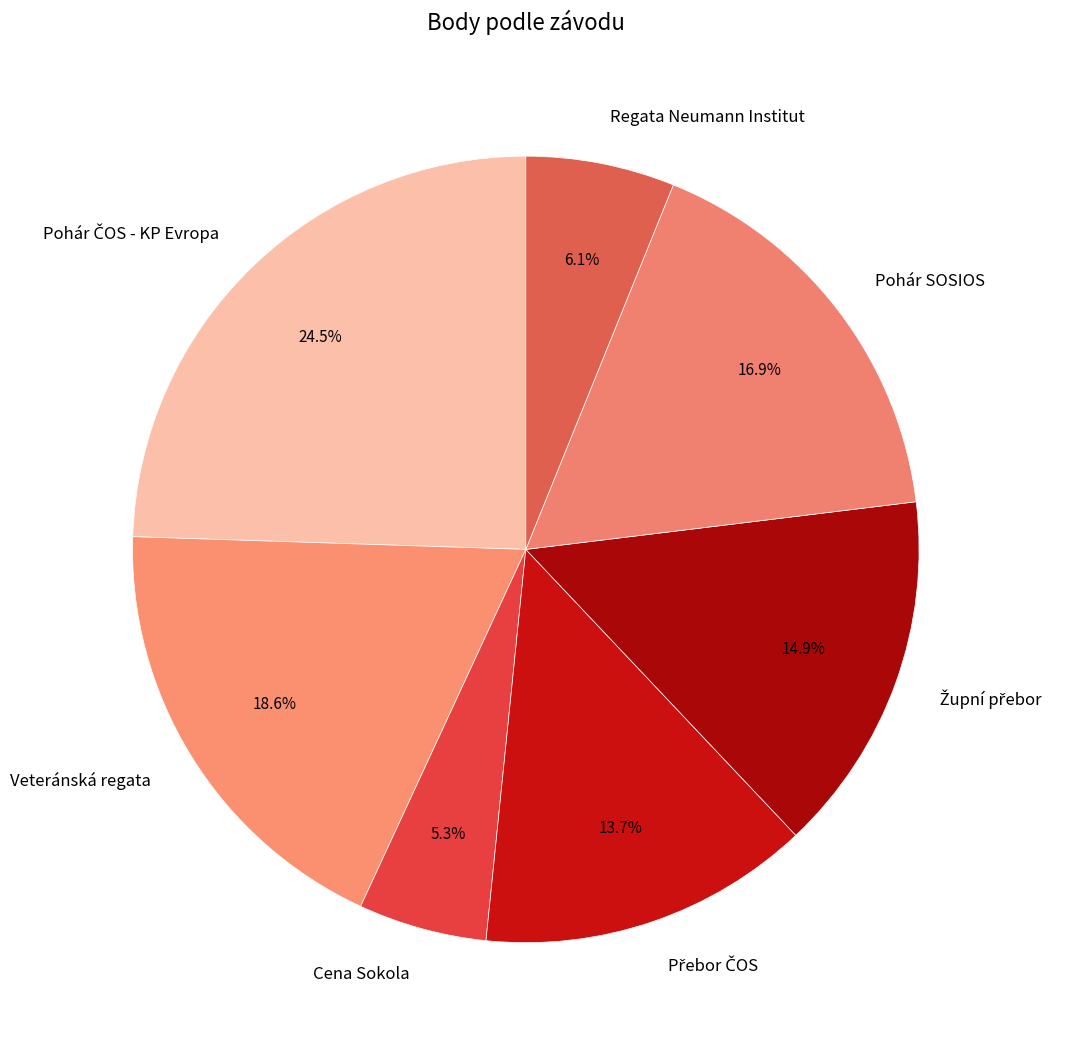

To the nearest percent, what is the average slice percentage?

14%